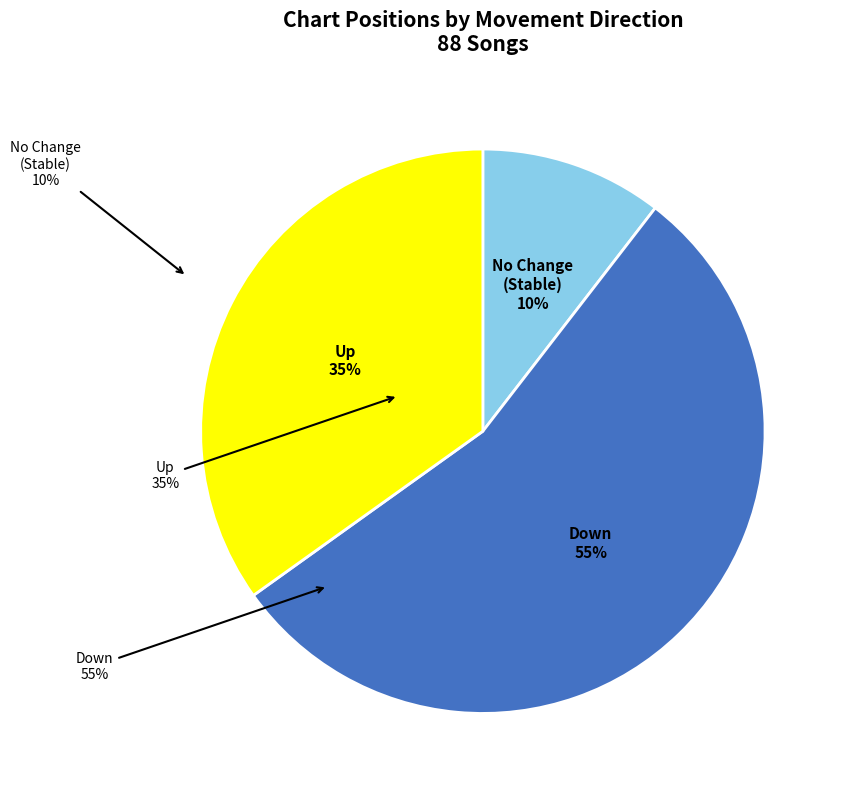

To the nearest percent, what is the average slice percentage?

33%